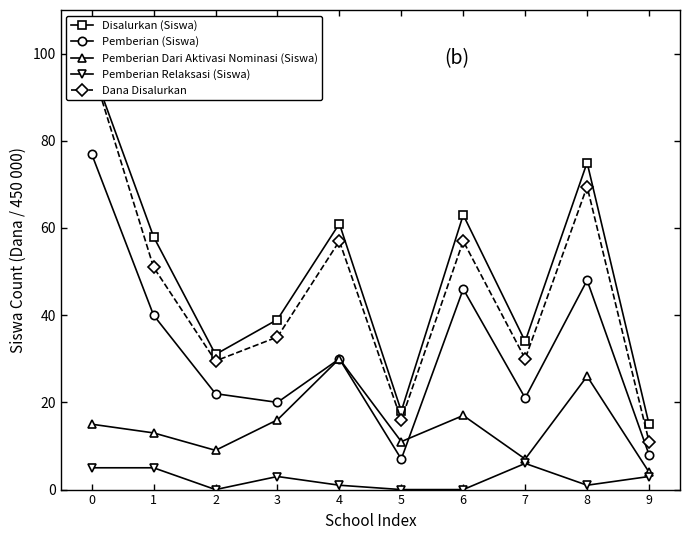

Is it true that Dana Disalurkan equals 29.5 at 2?

True